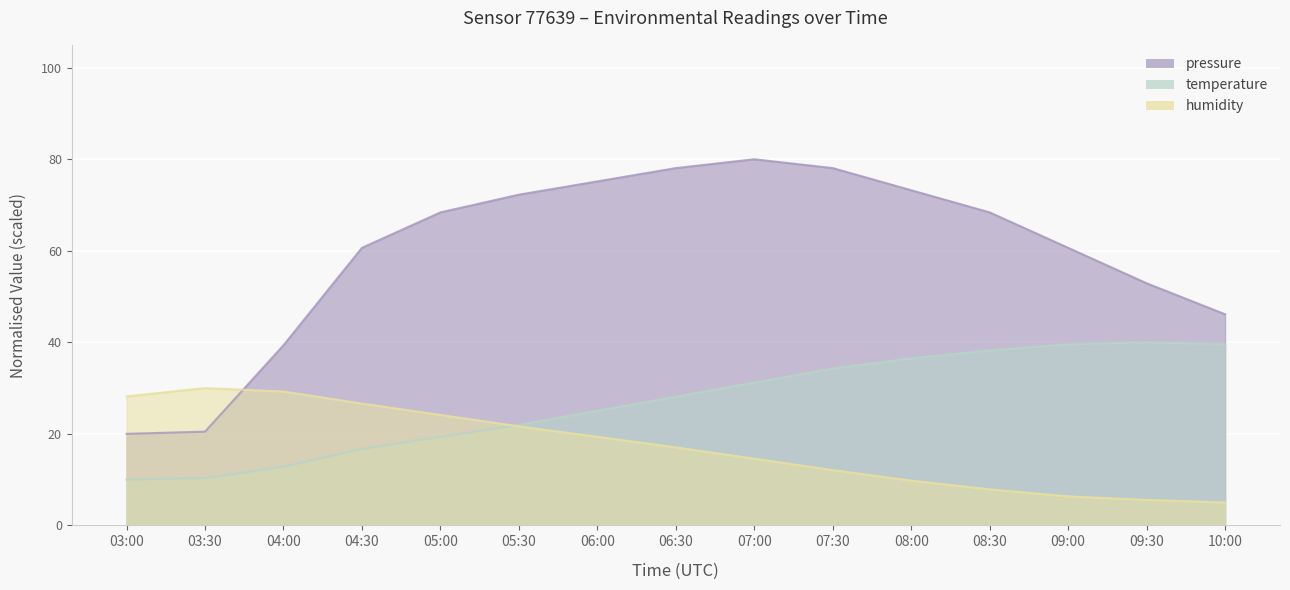

Read the pressure value at 08:30.

68.4